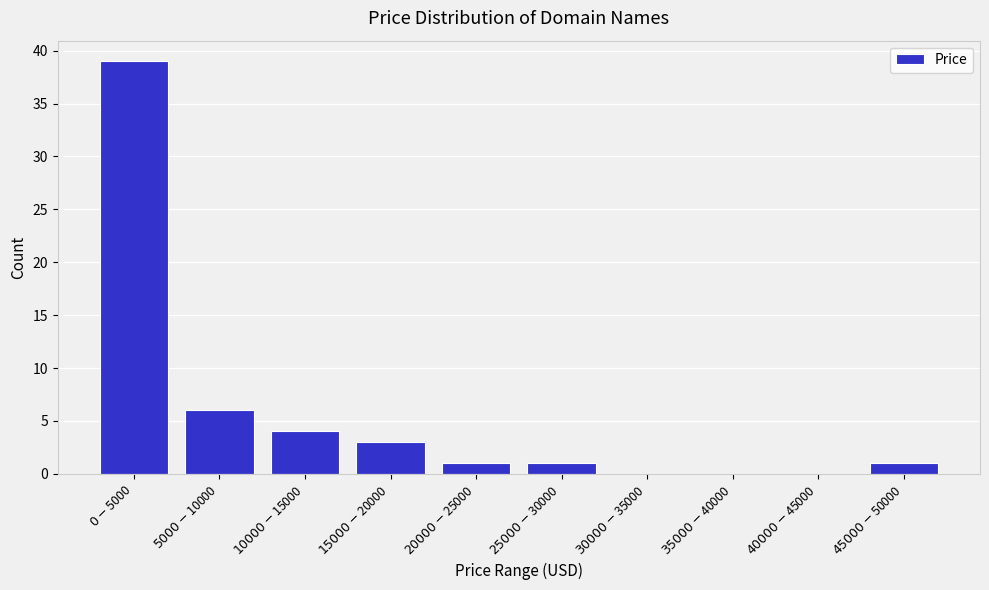

What is the maximum value shown in the chart?

39